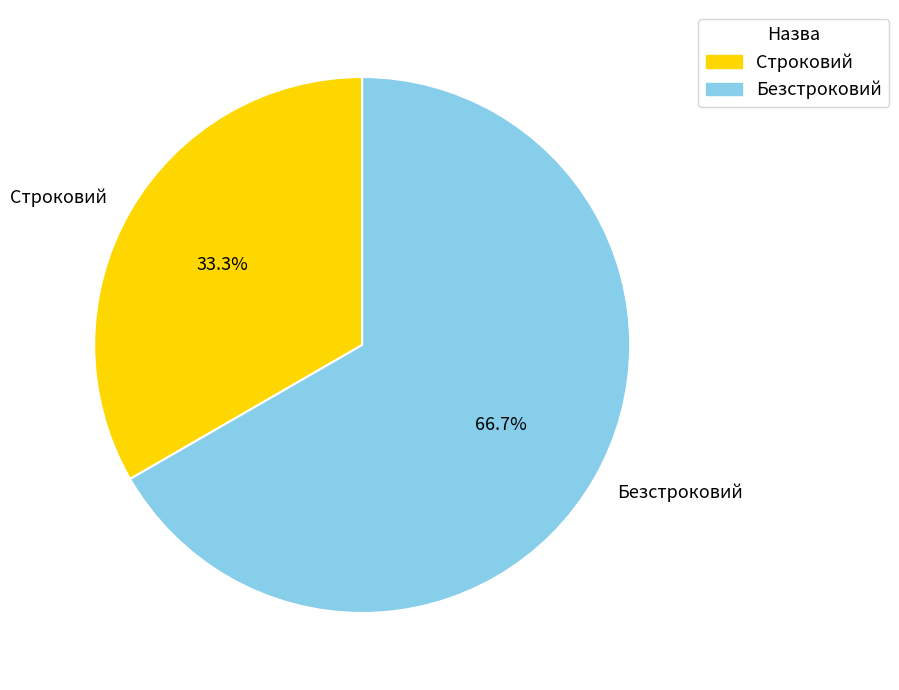

Does Безстроковий represent more than half of the total?

Yes